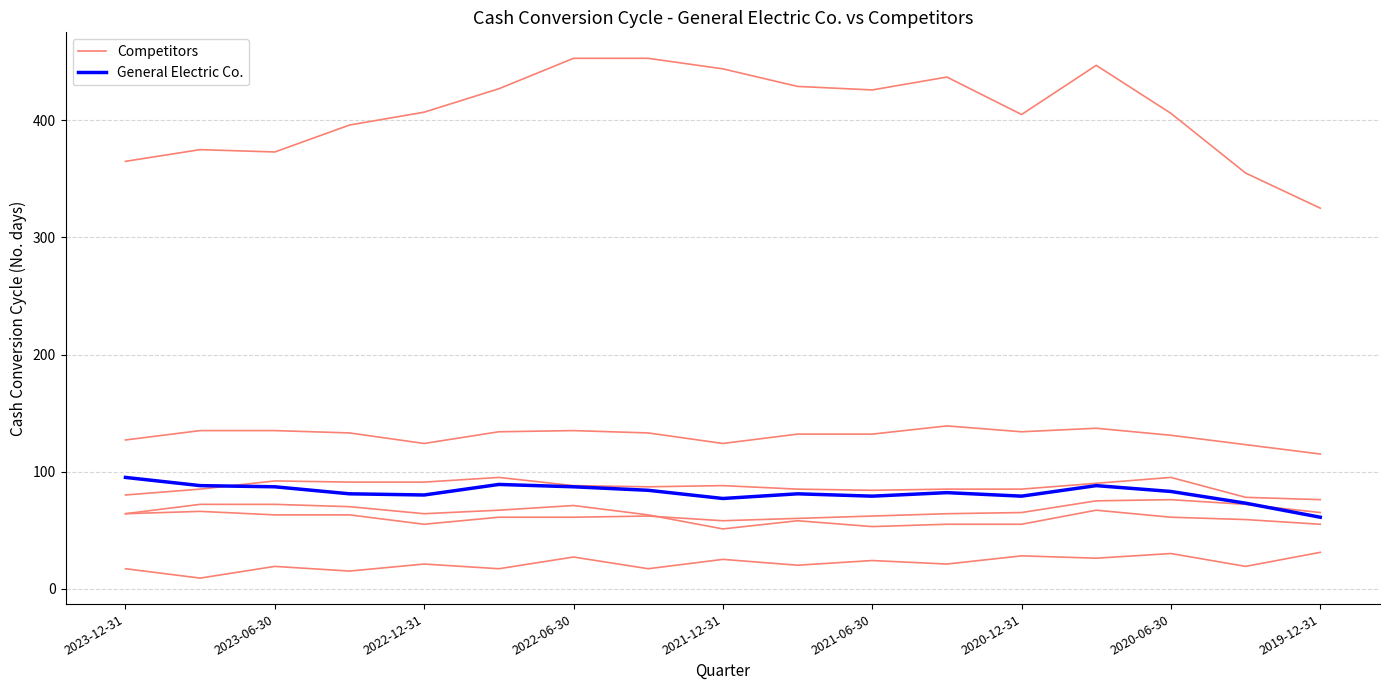

Rank the series at 2019-12-31 from lowest to highest value.

General Electric Co., Competitors